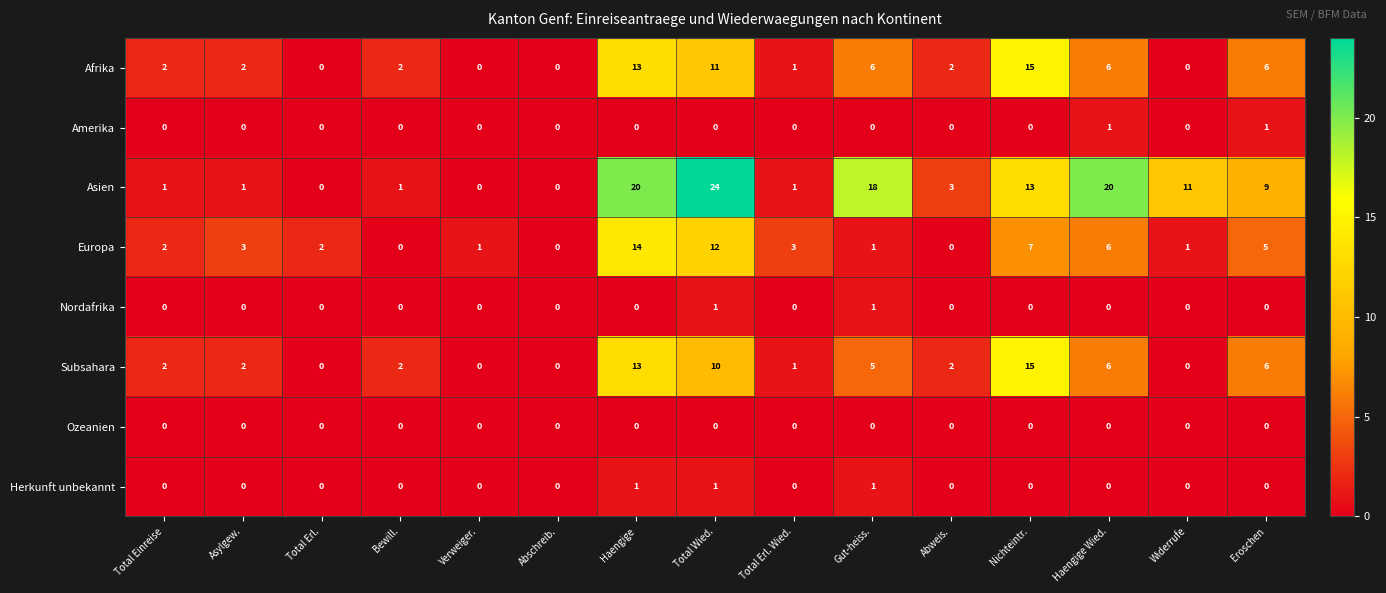

What is the difference between the second highest and second lowest values in the Afrika series?

13